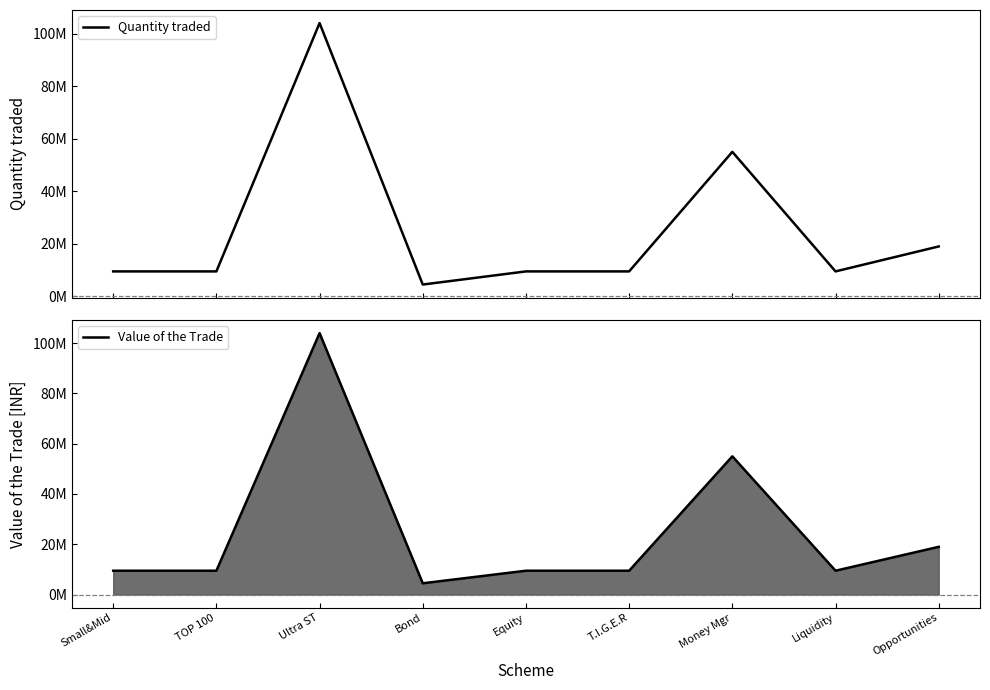

How many values in the Quantity traded series are below 9500000?

1